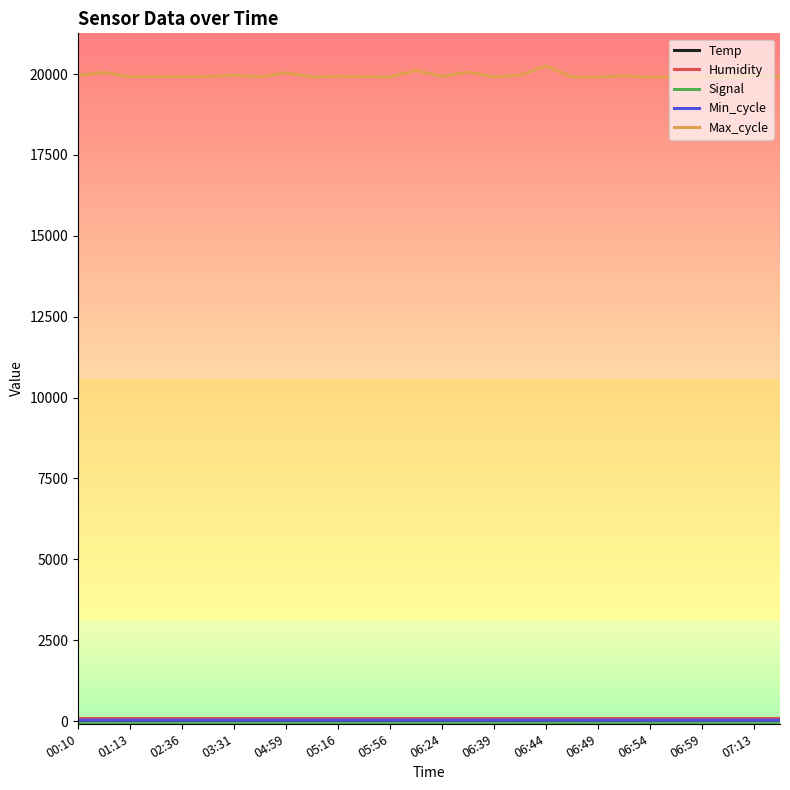

Which series has the widest spread of values?

Max_cycle